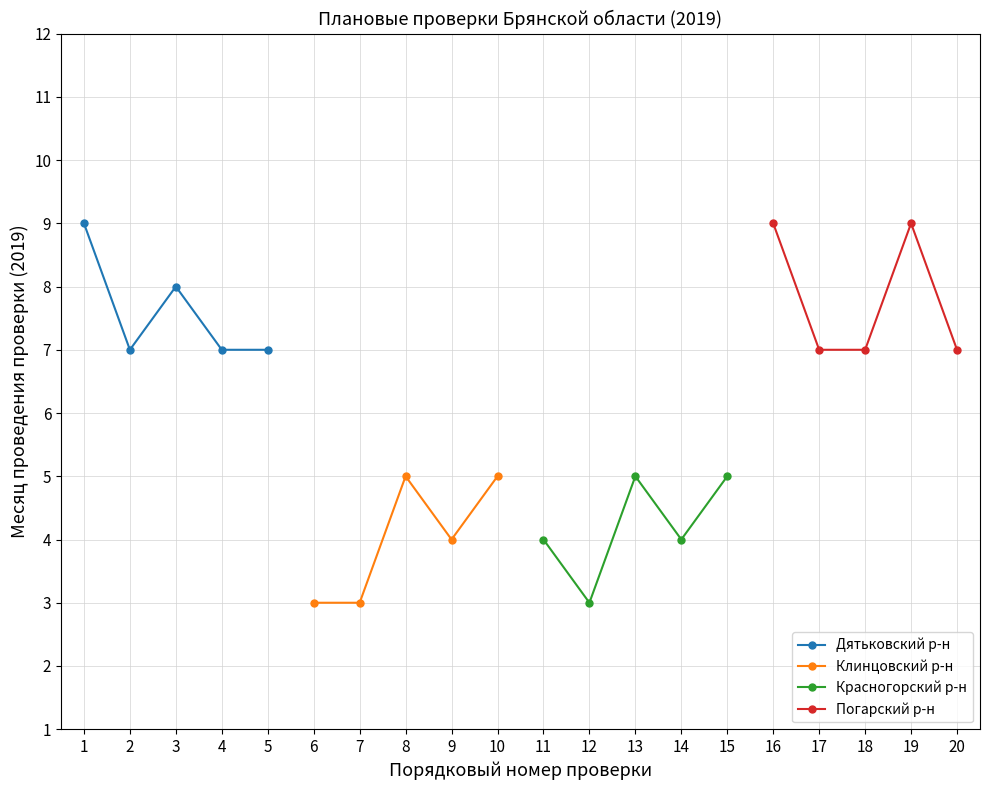

How many values in the Погарский р-н series exceed 7?

2